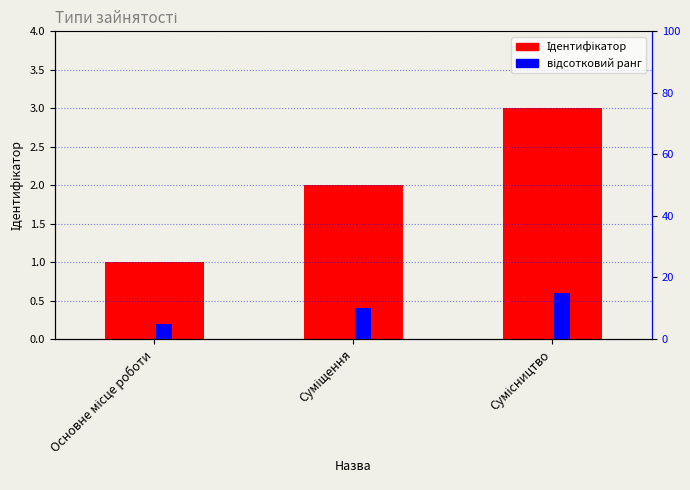

List the series in order of their overall mean, lowest first.

Ідентифікатор, відсотковий ранг